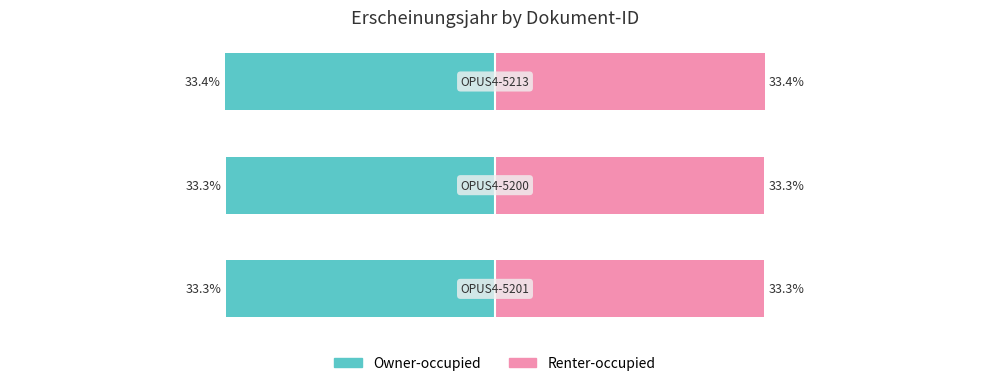

Reading left to right, what are all the values shown in this chart?

Owner-occupied: -33.3	-33.3	-33.4
Renter-occupied: 33.3	33.3	33.4